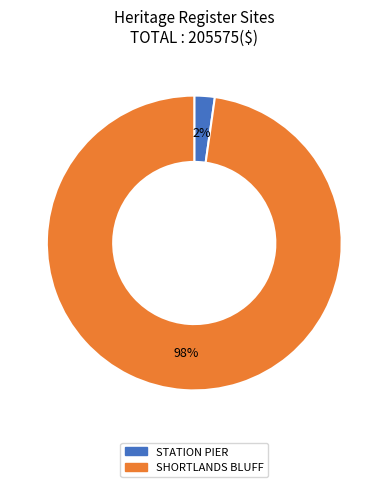

The SHORTLANDS BLUFF slice represents 89% of the pie. True or false?

False